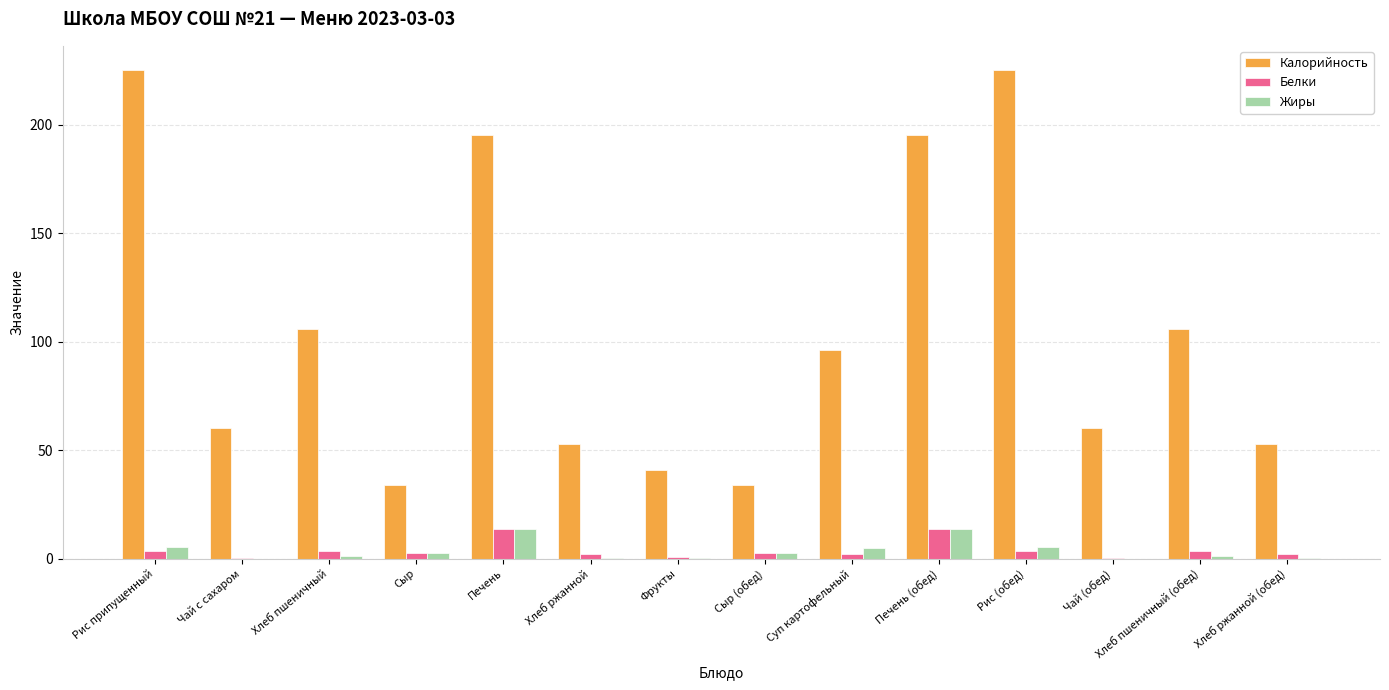

What is the approximate value of Жиры at Суп картофельный?

5.0